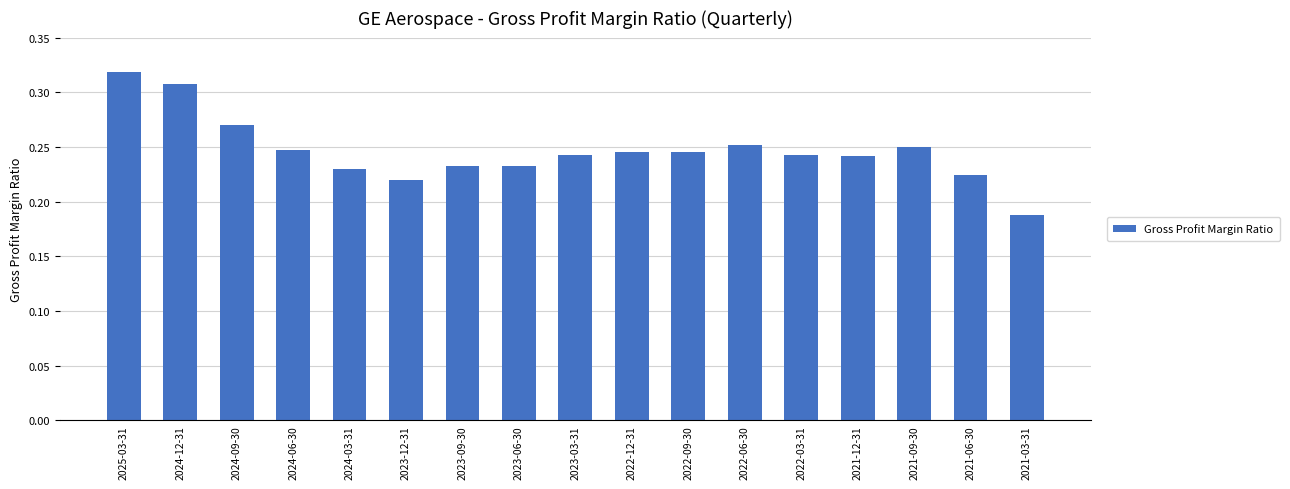

What is the sum of all values?

4.2